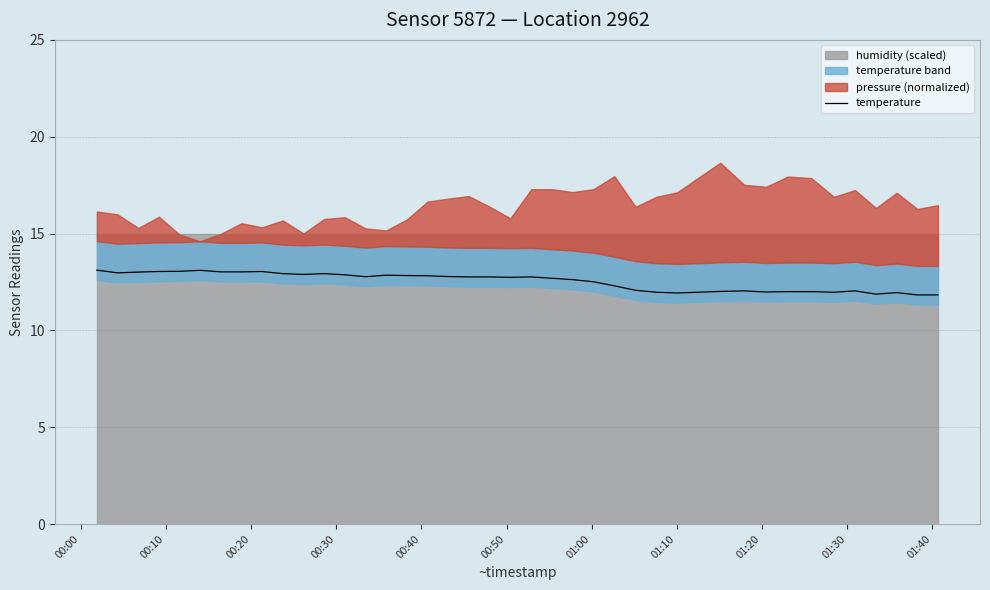

True or false: the data shows 2.6 at 30.

False